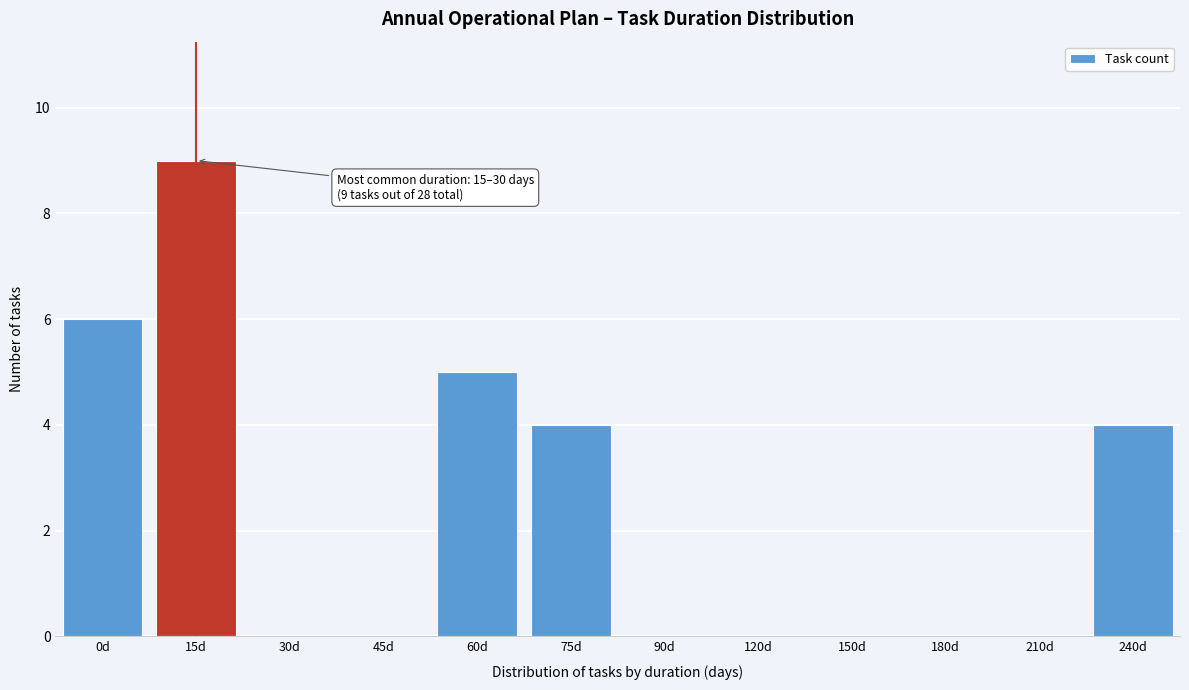

Reading right to left, list all the values displayed in this chart.

240d=4	210d=0	180d=0	150d=0	120d=0	90d=0	75d=4	60d=5	45d=0	30d=0	15d=9	0d=6